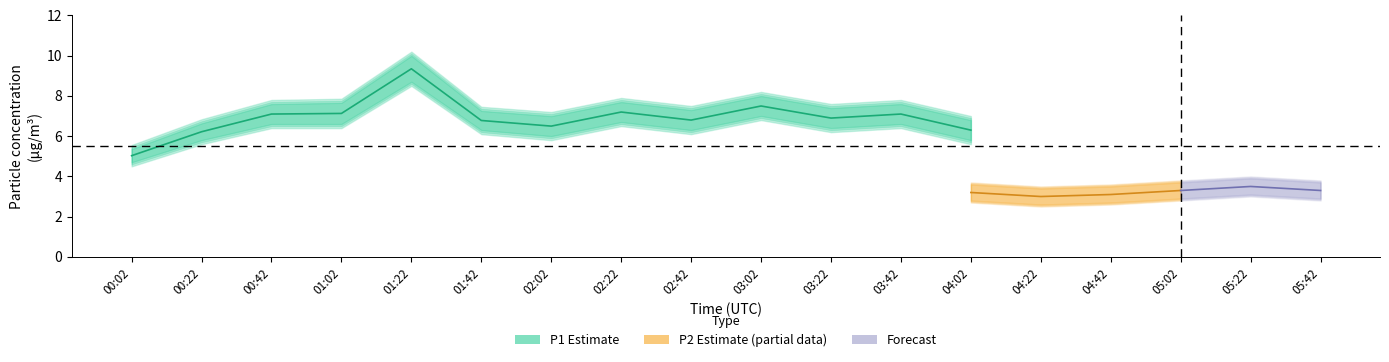

The value of P2_hi at 04:42 is 1.5. True or false?

False